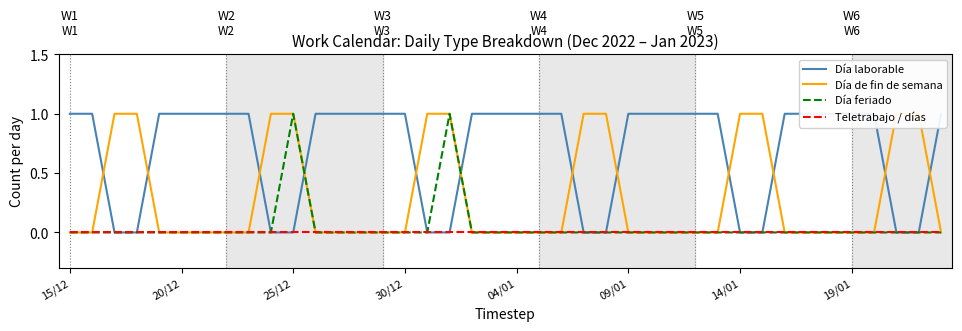

Does the chart have visible grid lines?

No